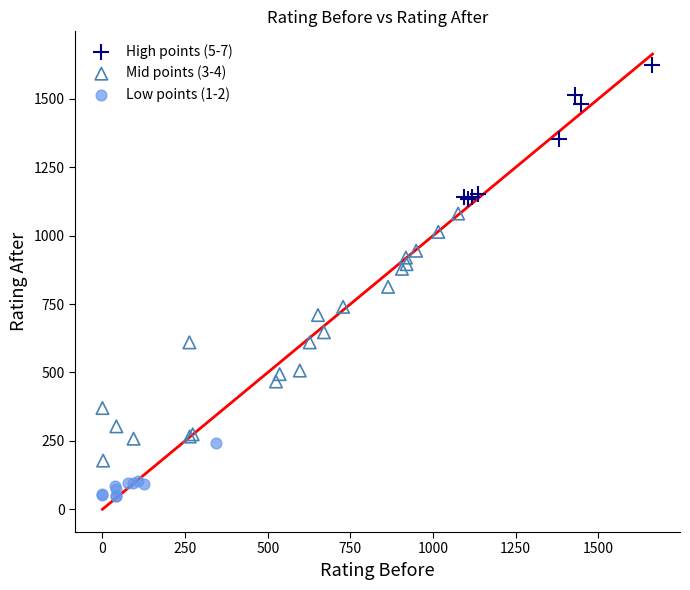

Which series has the widest spread of Y values?

Mid points (3-4)